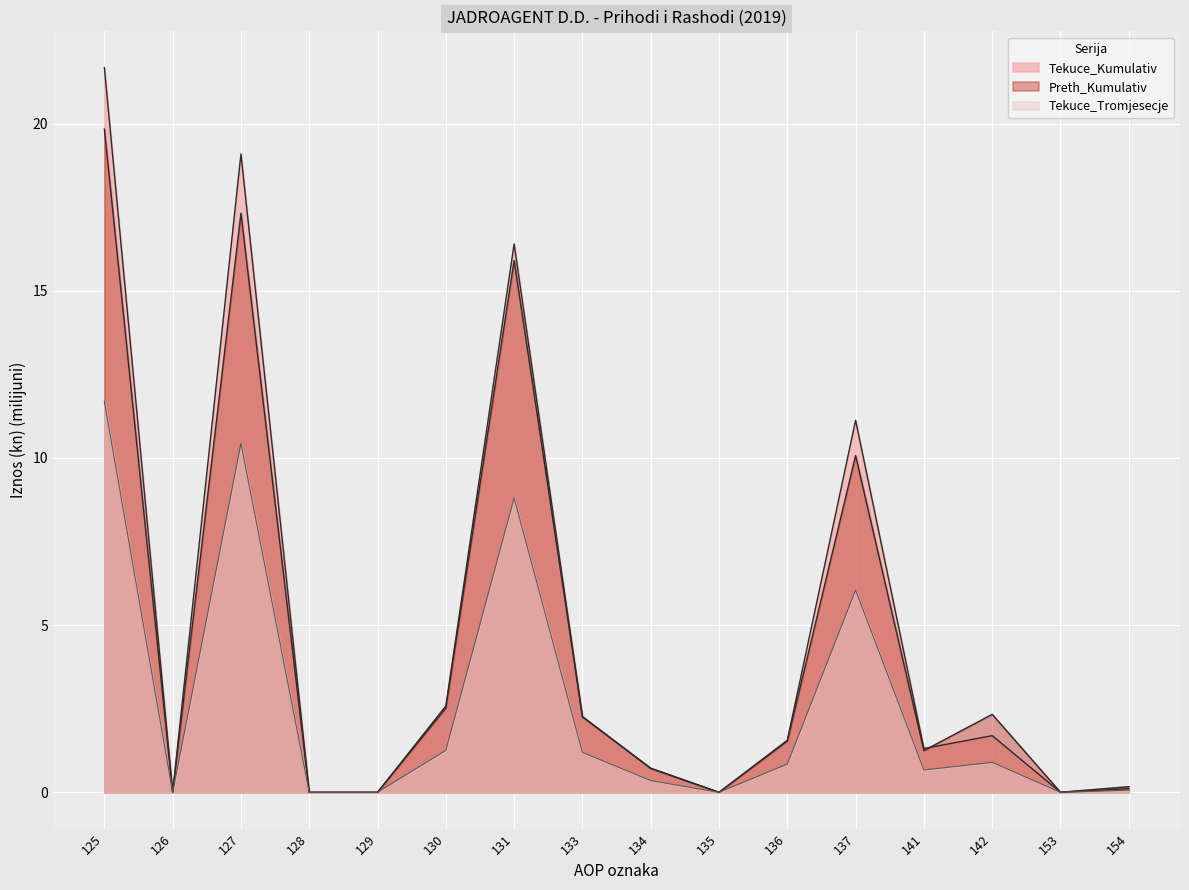

What is the sum of all Tekuce_Kumulativ values?

78.5